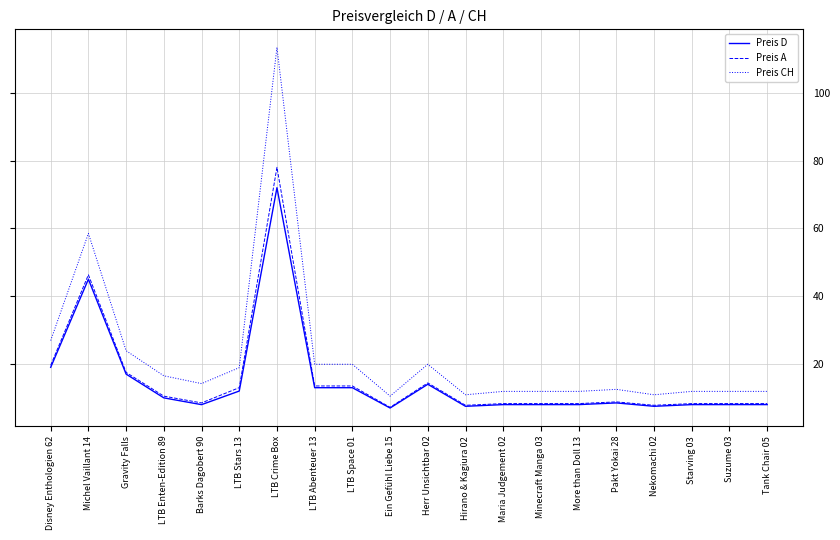

What is the greatest value displayed?

113.4